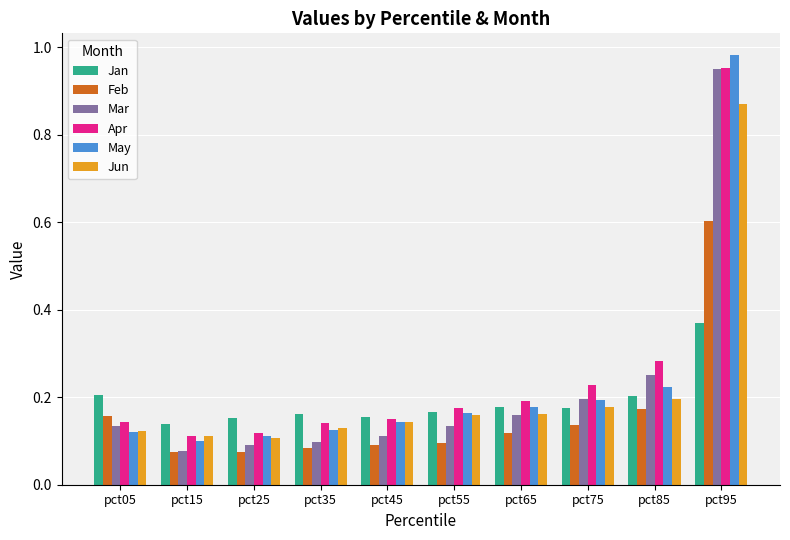

True or false: May has a value of 0.2 at pct55.

True